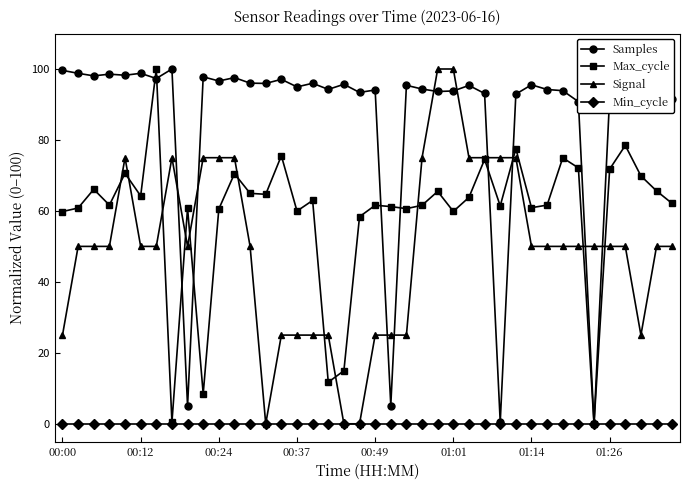

Which series has the largest total across all categories?

Samples